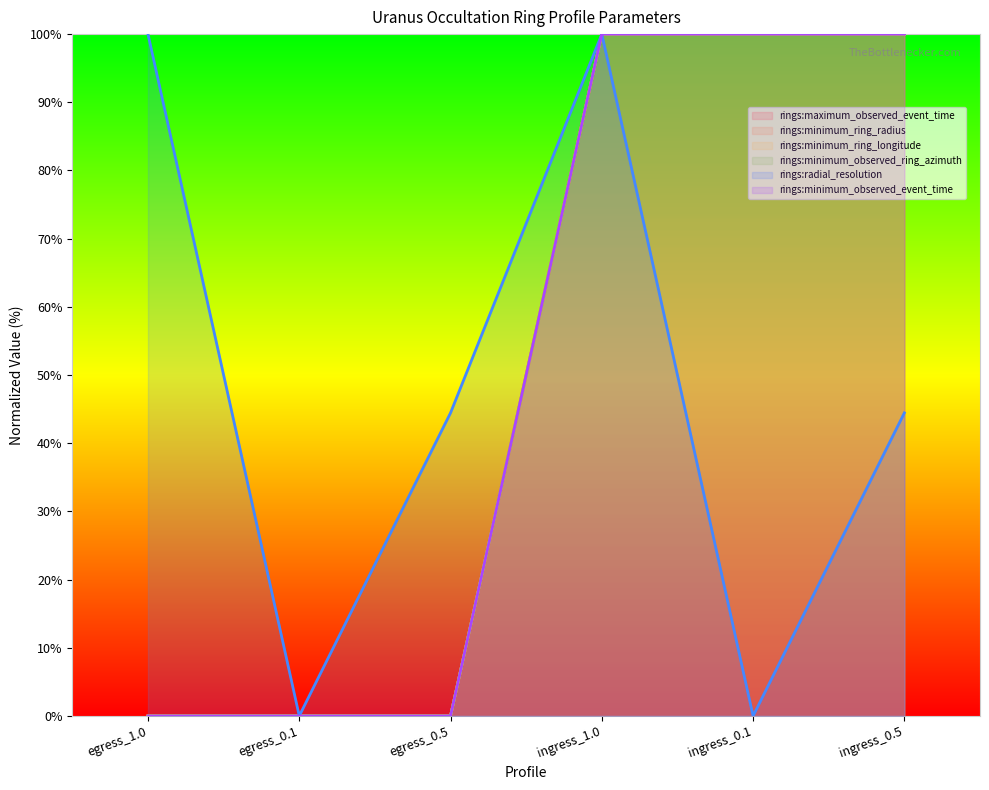

Which category has the highest value across all series?

ingress_0.1